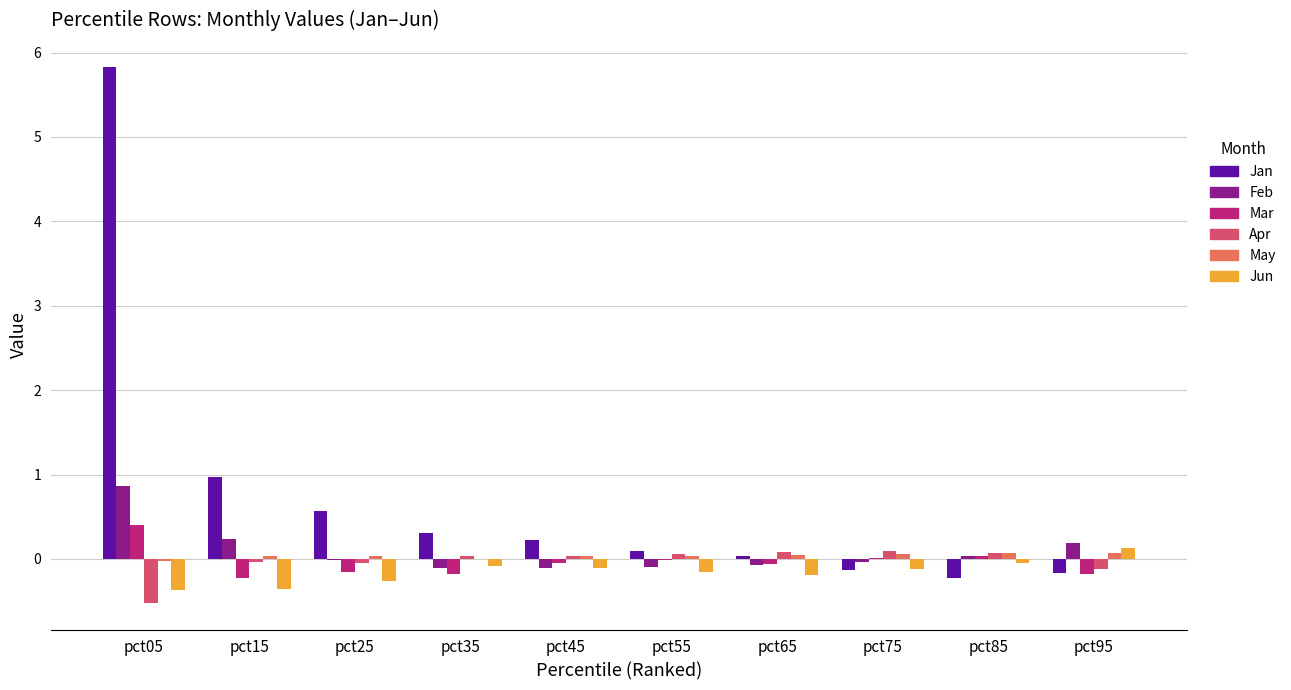

How many distinct data groups are displayed?

6